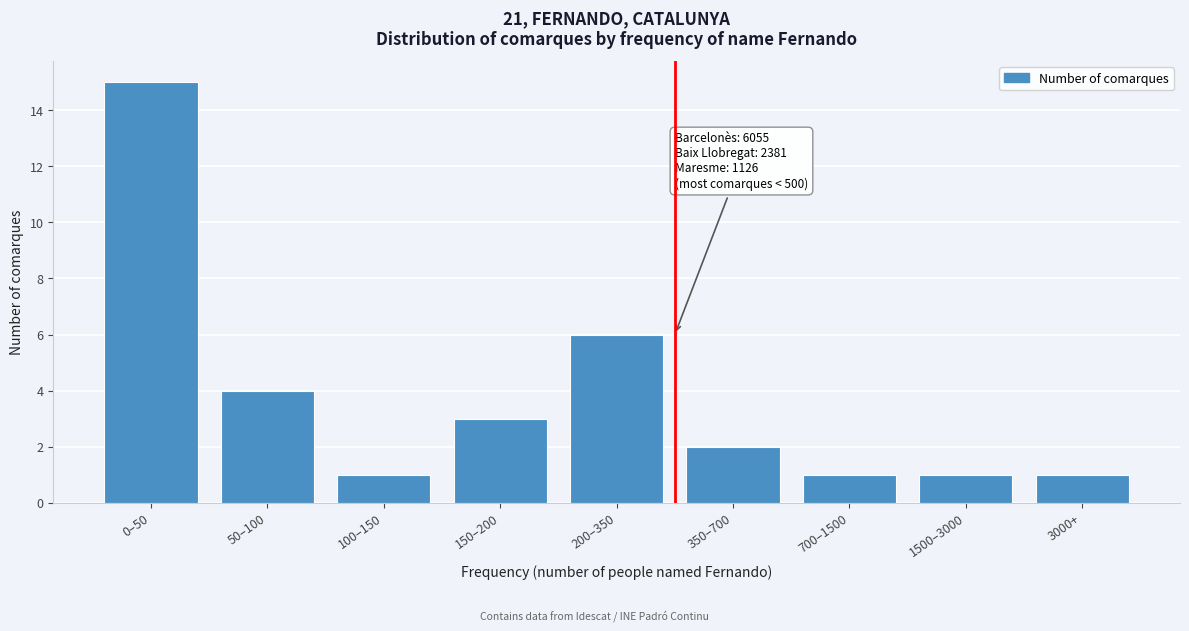

Reading left to right, what are all the values shown in this chart?

15	4	1	3	6	2	1	1	1